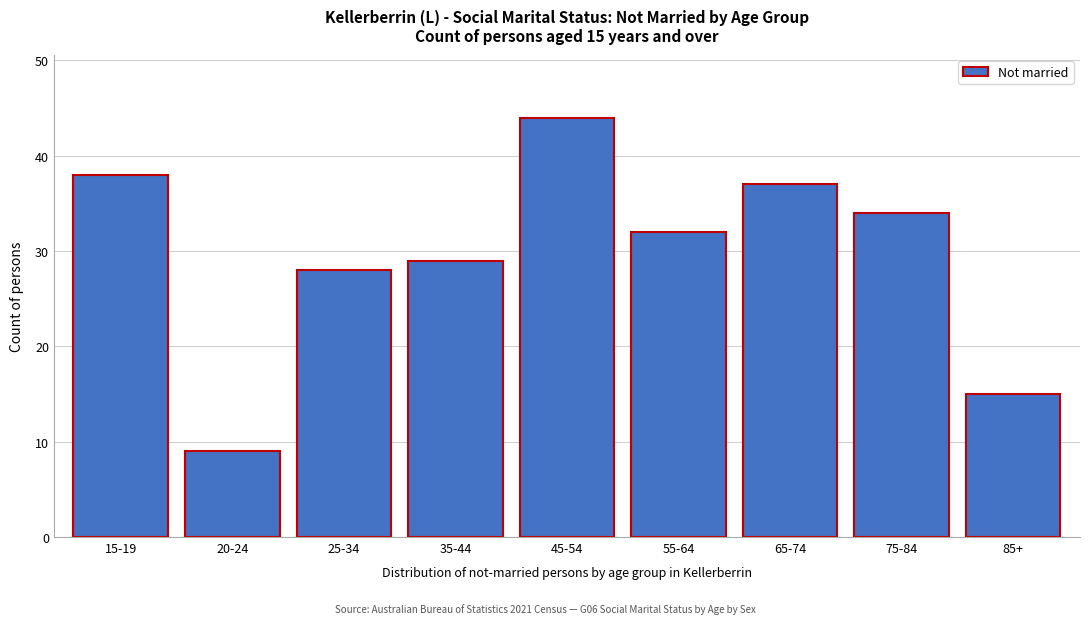

Reading left to right, list all the values displayed in this chart.

38	9	28	29	44	32	37	34	15